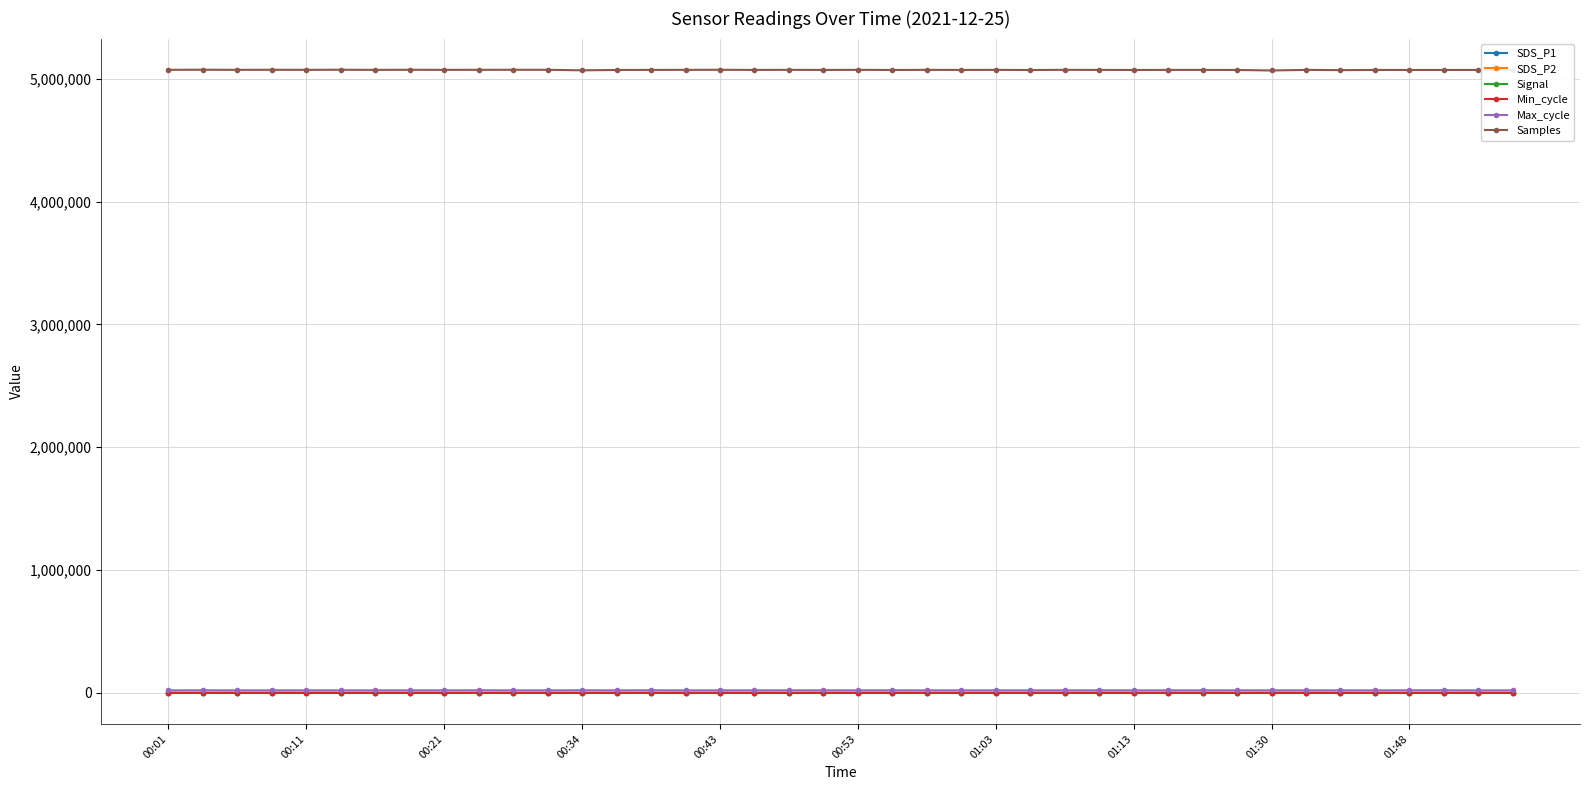

What is the maximum value shown in the chart?

5072902.0